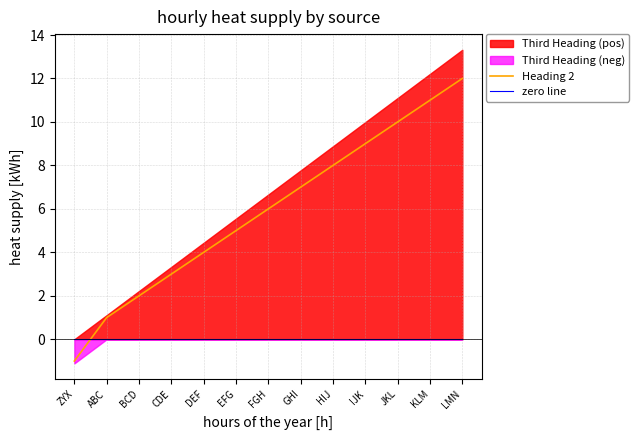

Is the value of Heading 2 at CDE greater than the value of zero line at CDE?

Yes